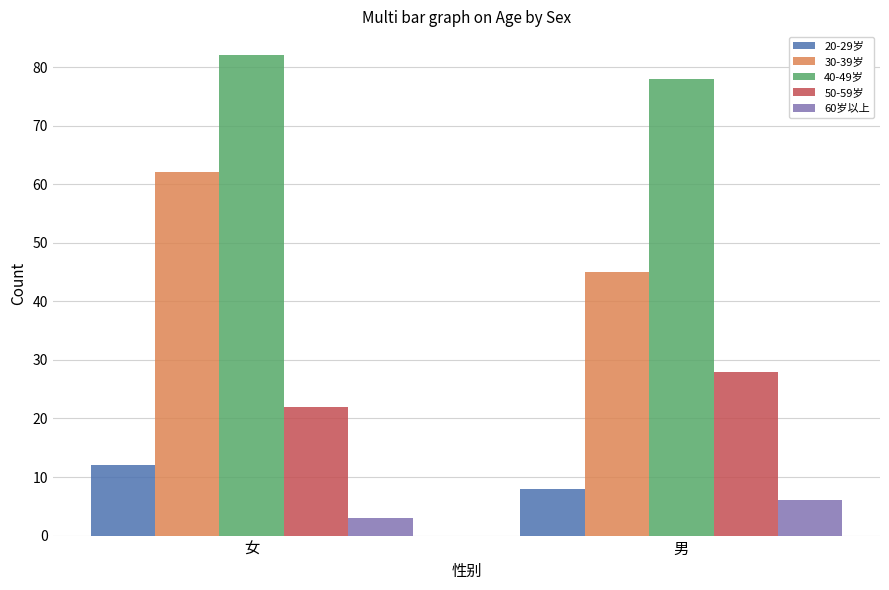

What is the value of the 20-29岁 bar at the 2nd from the left?

8